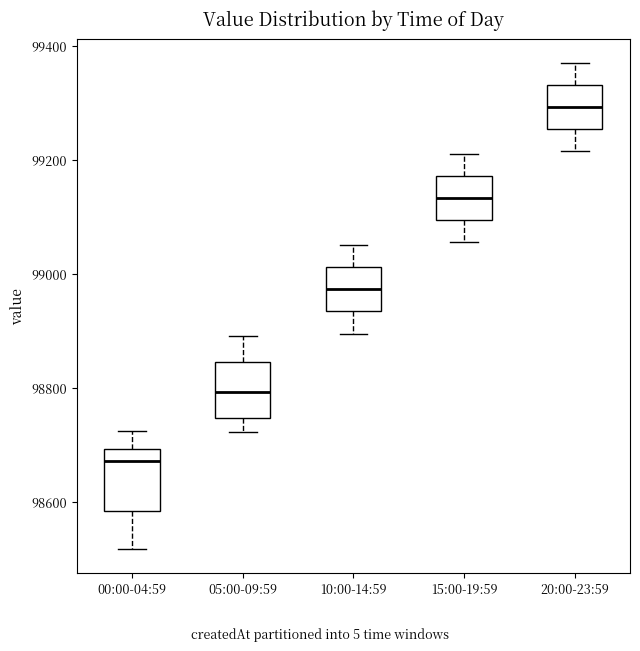

Where does the lower whisker of the box for 10:00-14:59 end on the y-axis? The values are not printed on the chart, so give them approximately, as read against the axis.

98900